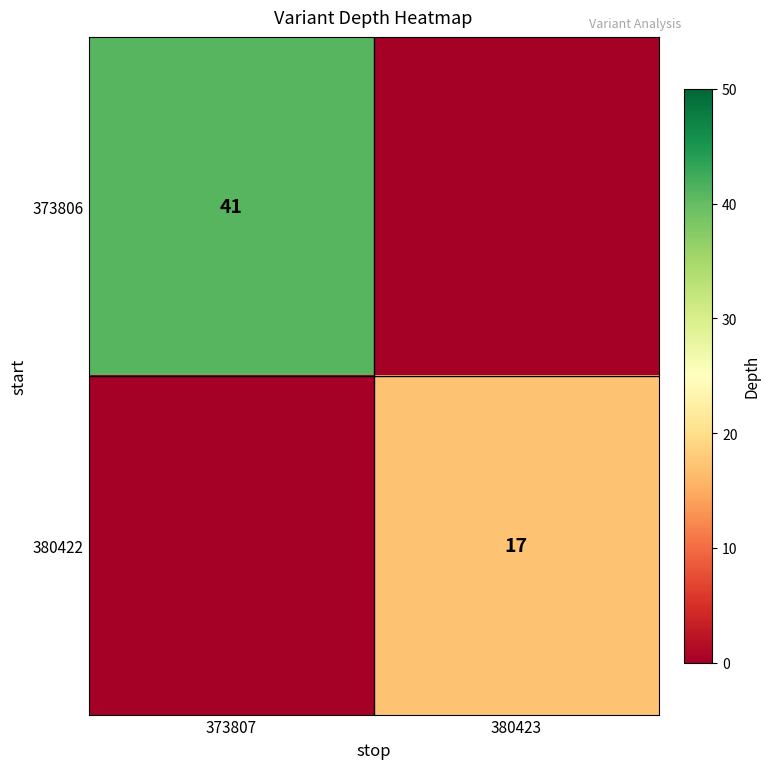

How many series are shown in this chart?

2